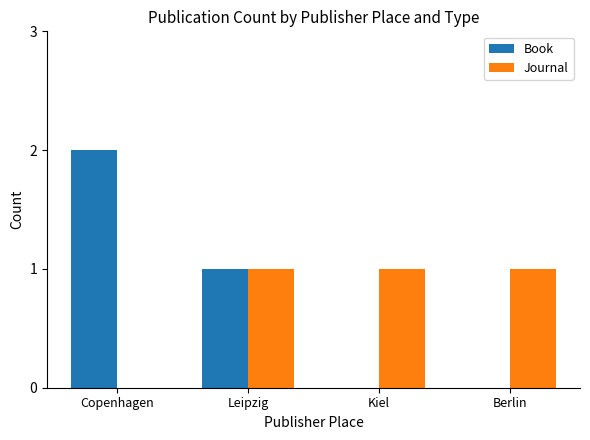

Which label corresponds to the largest value in the chart?

Copenhagen